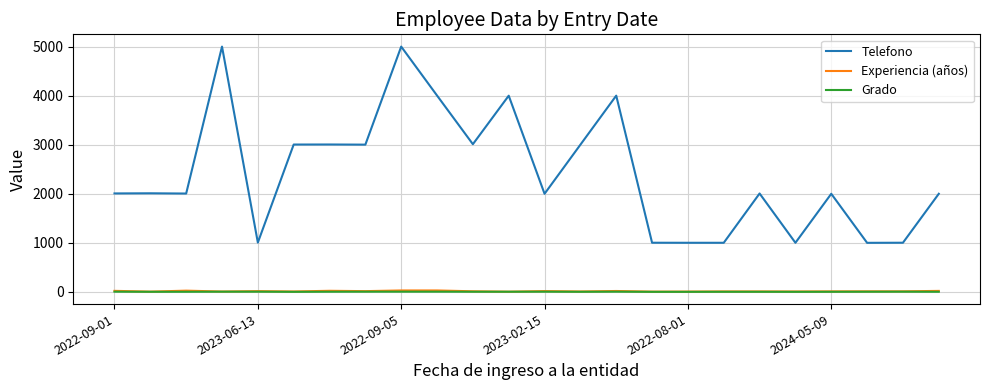

True or false: Experiencia (años) and Grado intersect in this chart.

False